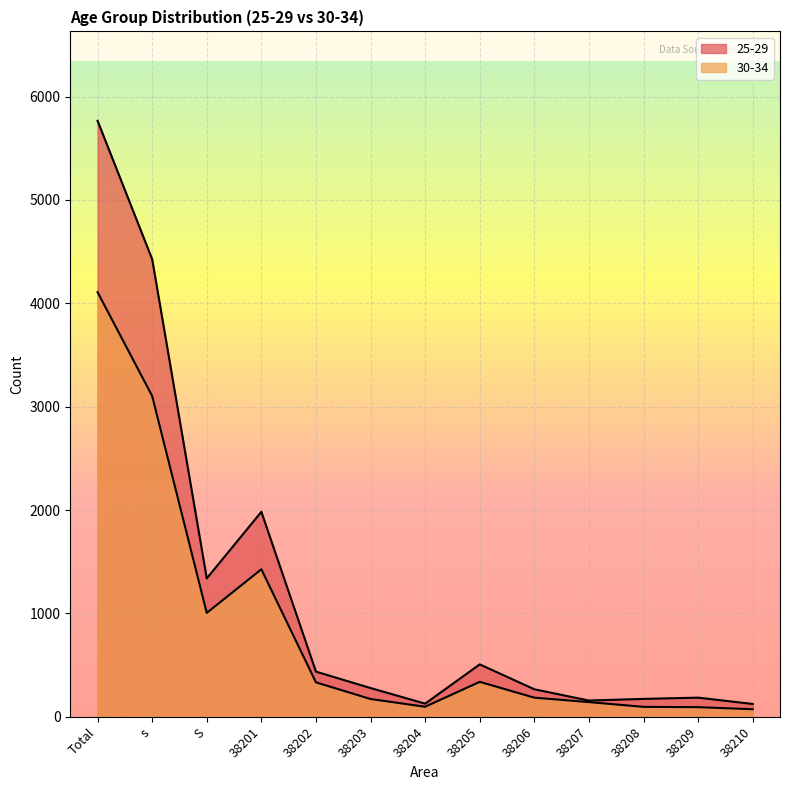

True or false: 30-34 and 25-29 intersect in this chart.

False